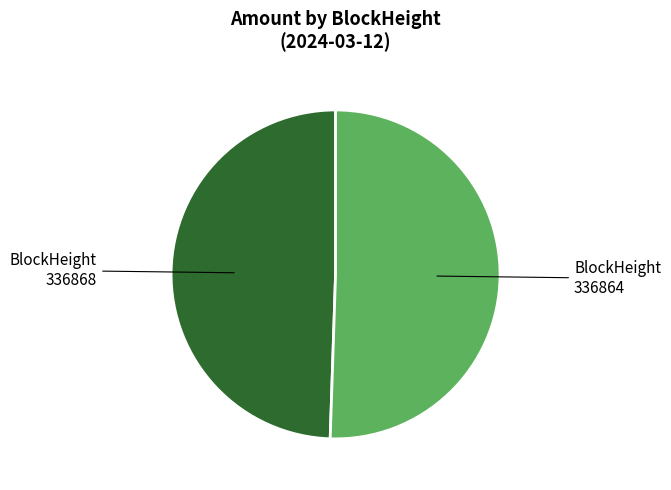

Does any single category account for the majority?

Yes